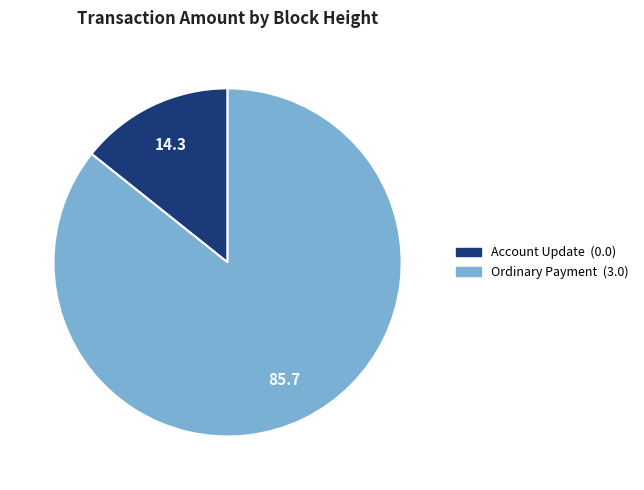

Does any single category account for the majority?

Yes